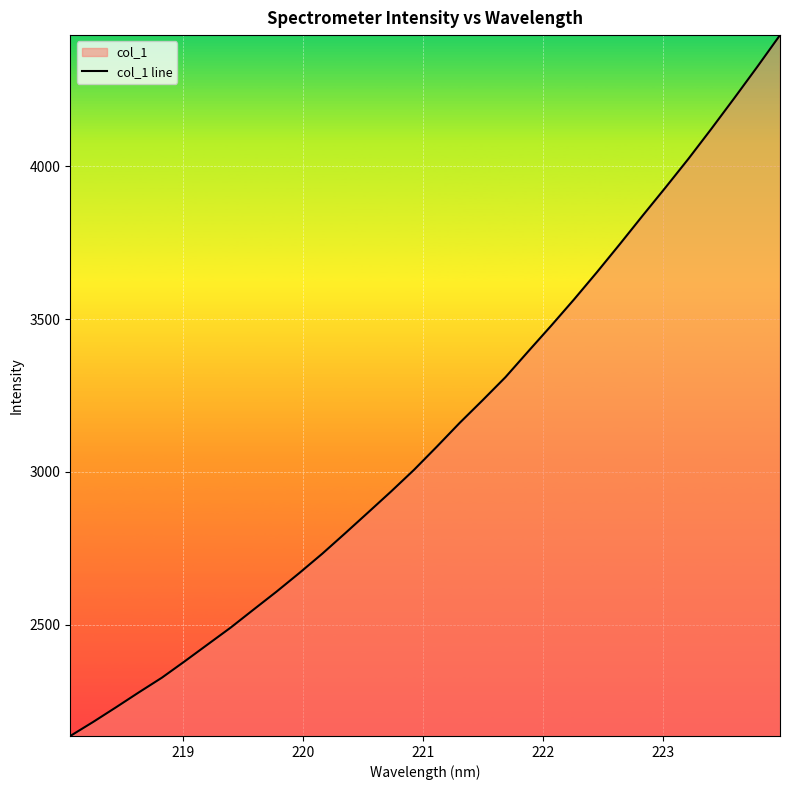

What is the minimum value shown in the chart?

2136.5